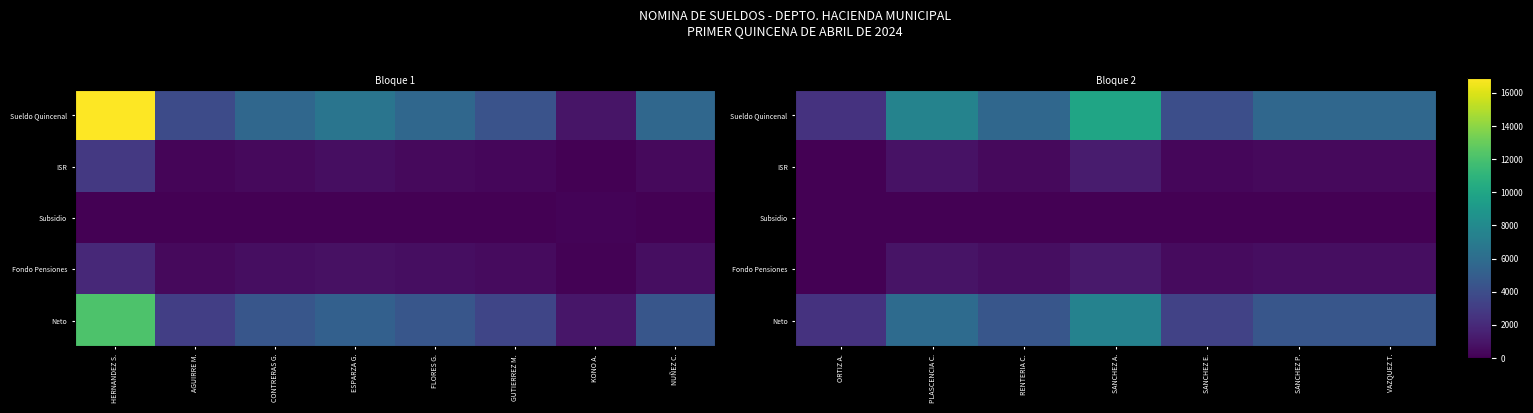

What value does the Neto series have at SANCHEZ E.?

3317.6